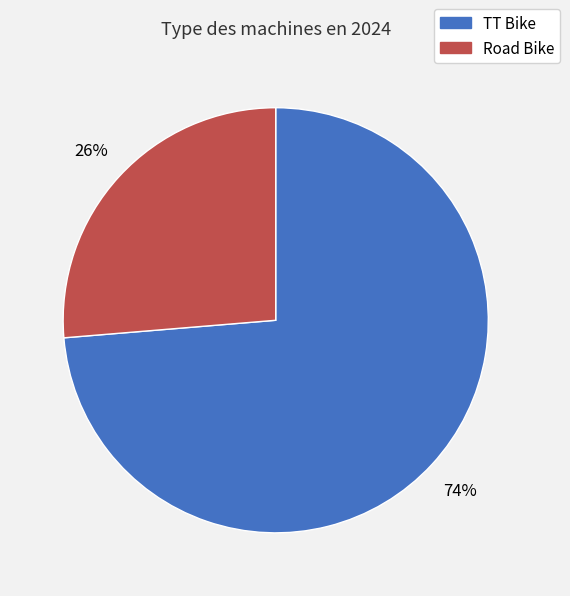

Rank the categories by value from highest to lowest.

TT Bike, Road Bike